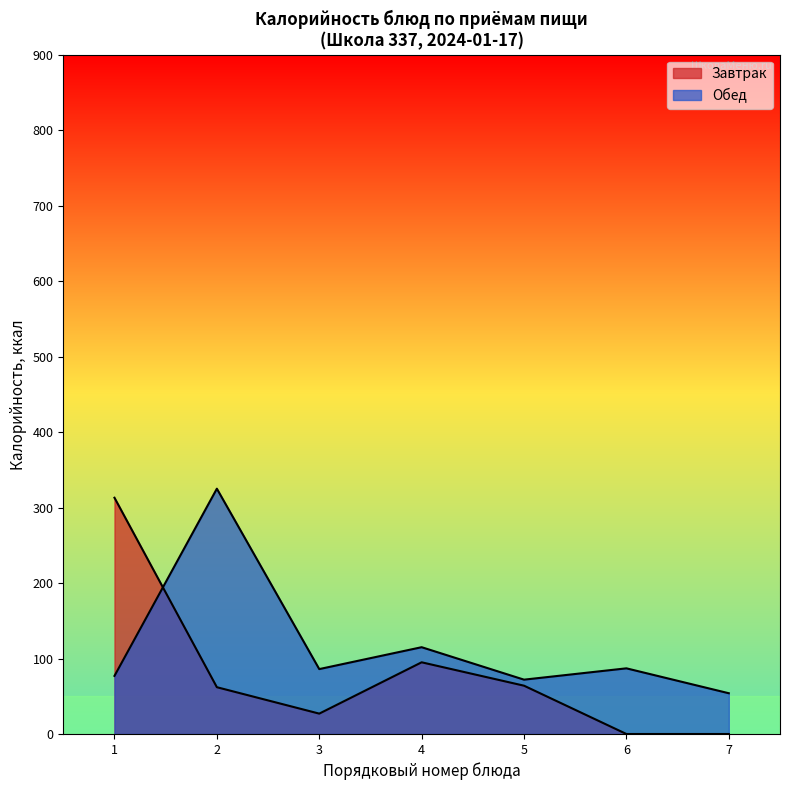

Rank the categories by value from highest to lowest.

2, 4, 6, 3, 1, 5, 7